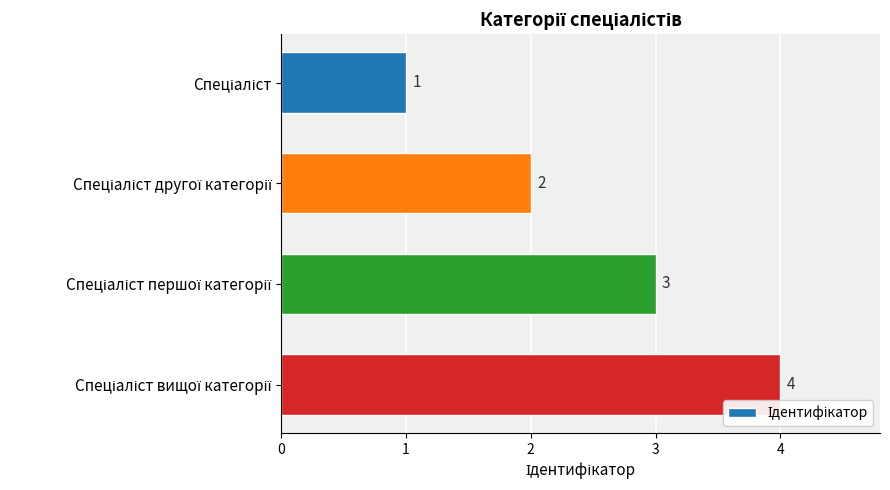

How many values are below 3?

2